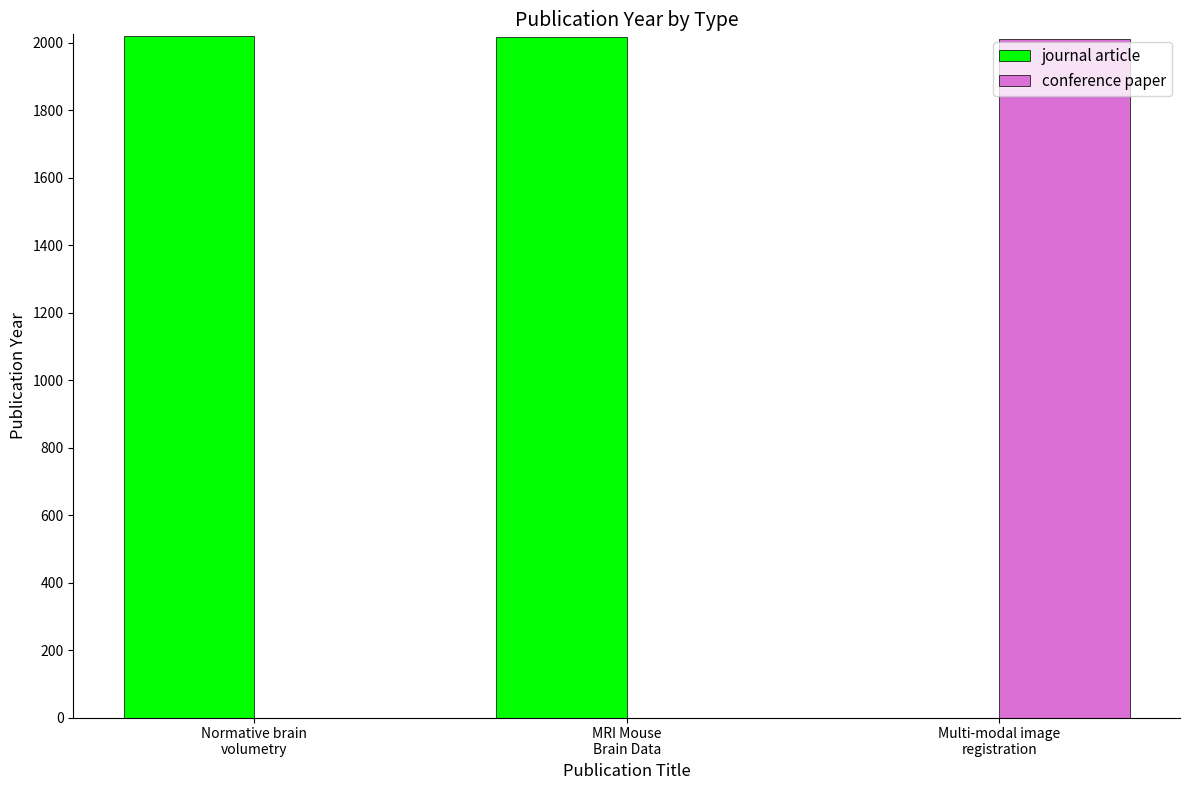

What is the sum of all journal article values?

4036